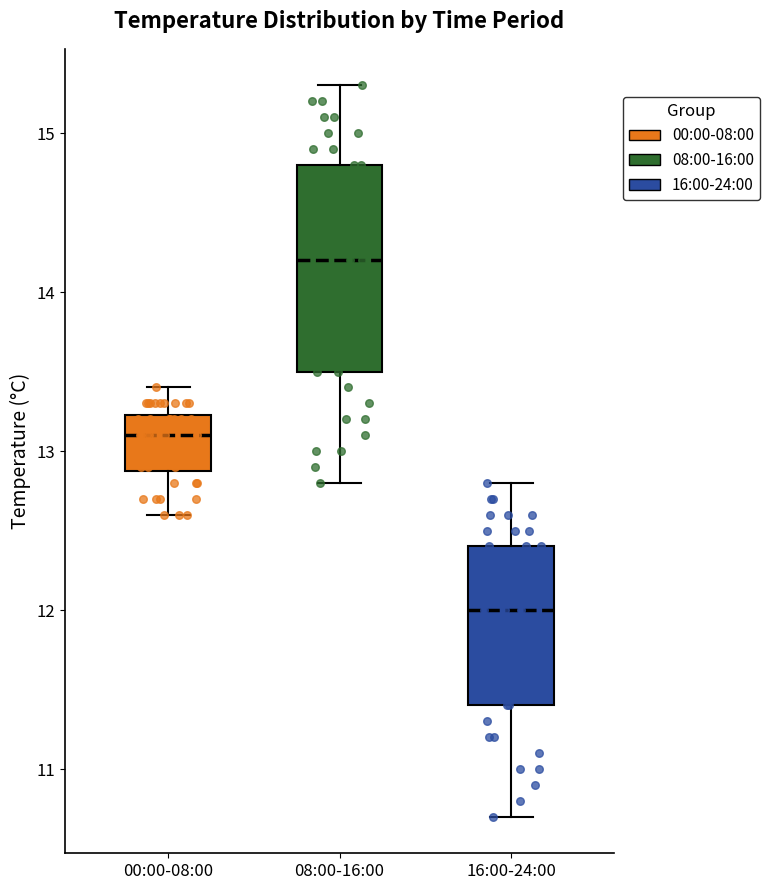

Which box is the tallest, from its lower edge to its upper edge?

08:00-16:00